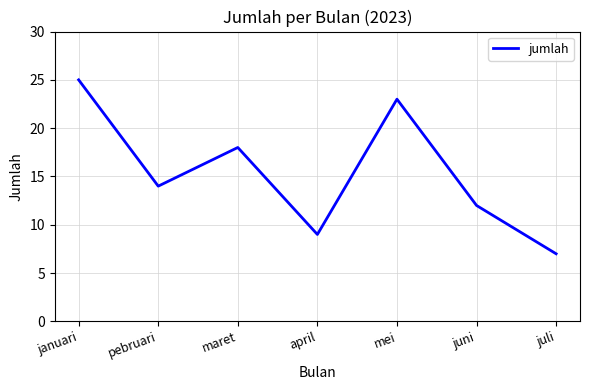

How many lines are shown in the chart?

1